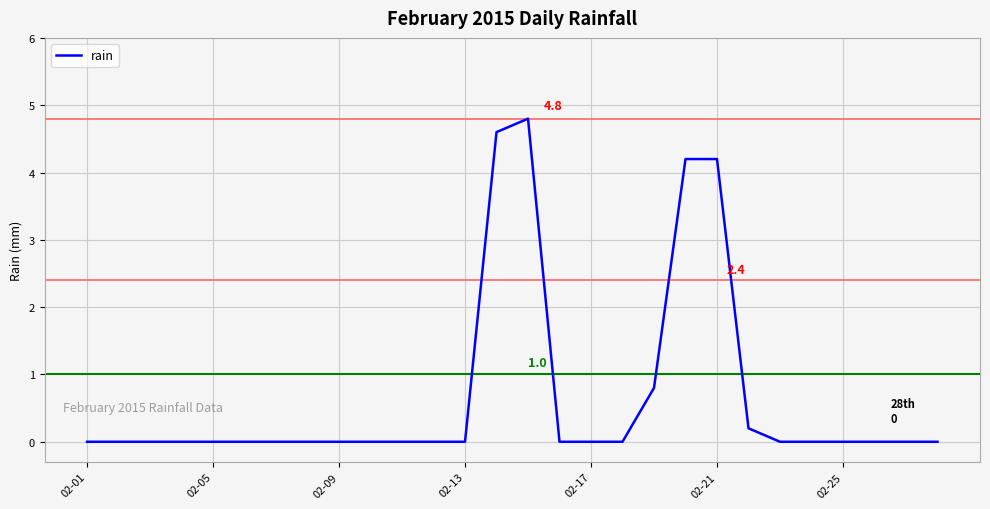

What is the maximum value shown in the chart?

4.8